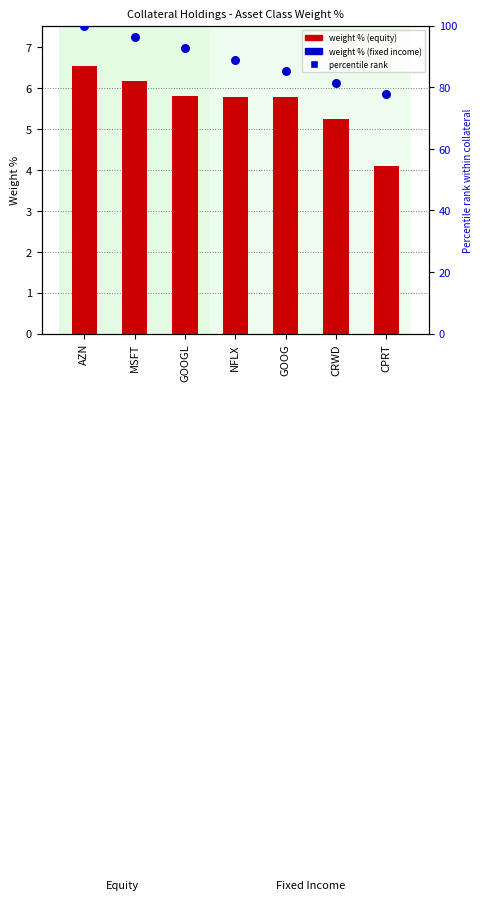

Which has a higher value, GOOGL or NFLX?

GOOGL